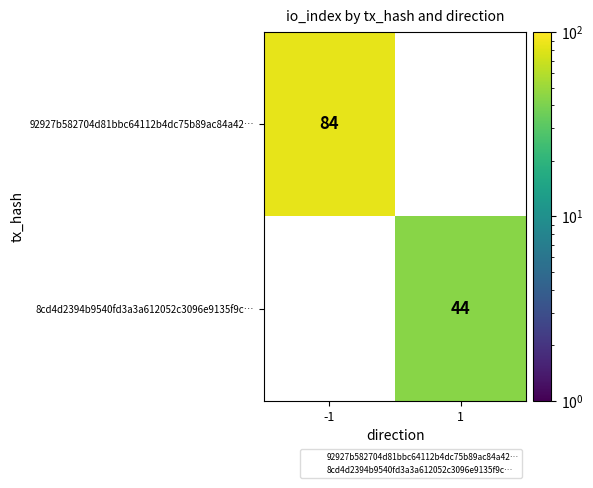

How many series are shown in this chart?

2